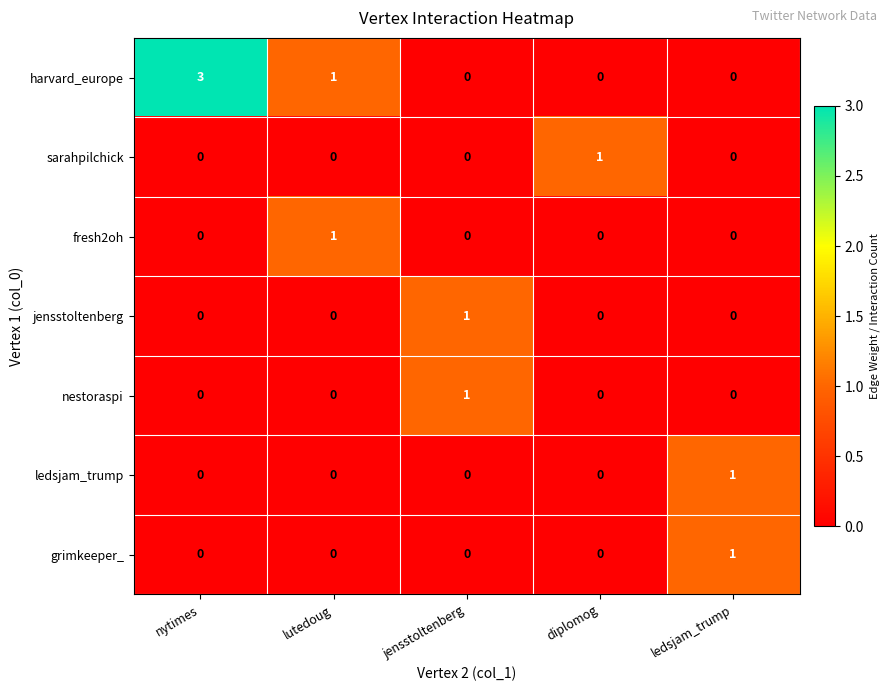

Which series has the widest spread of values?

harvard_europe